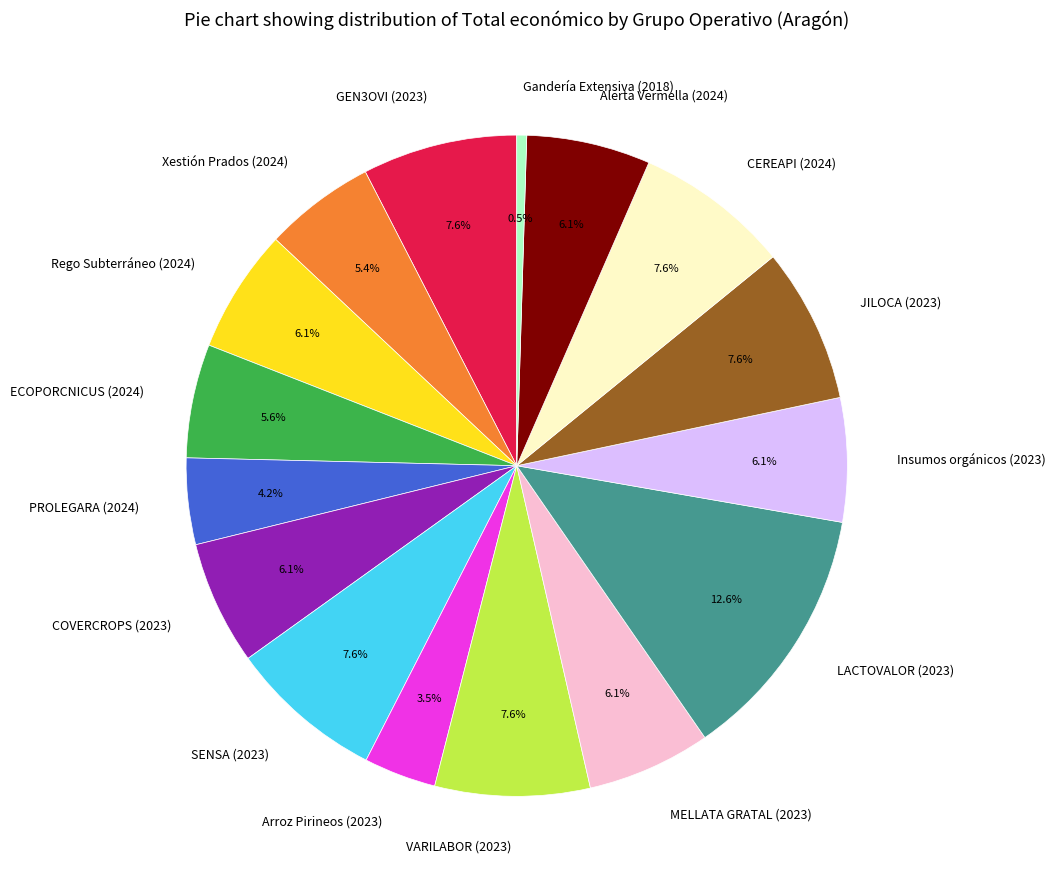

Is Xestión Prados (2024) the majority of the pie?

No